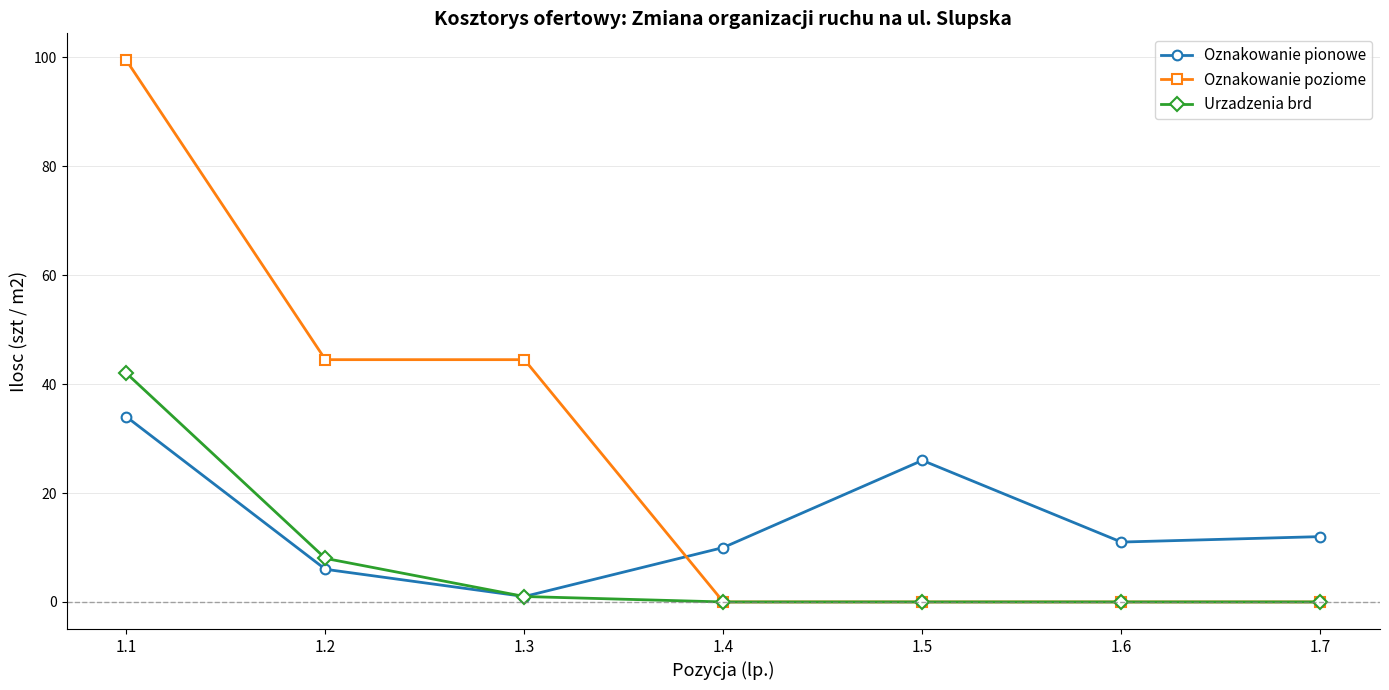

What is the spread (max minus min) of values at 1.5?

26.0